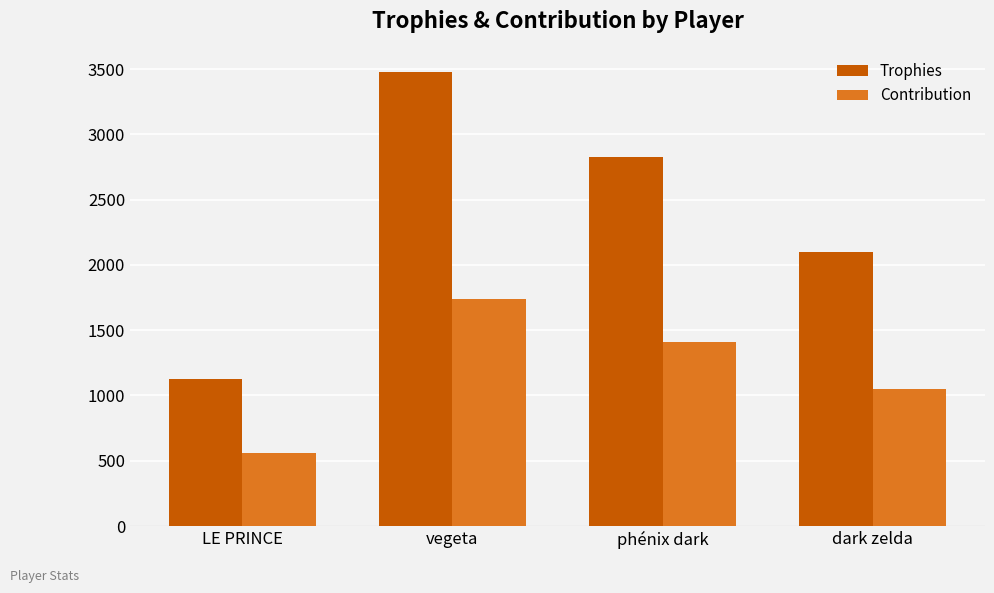

The value of Contribution at vegeta is 2946. True or false?

False